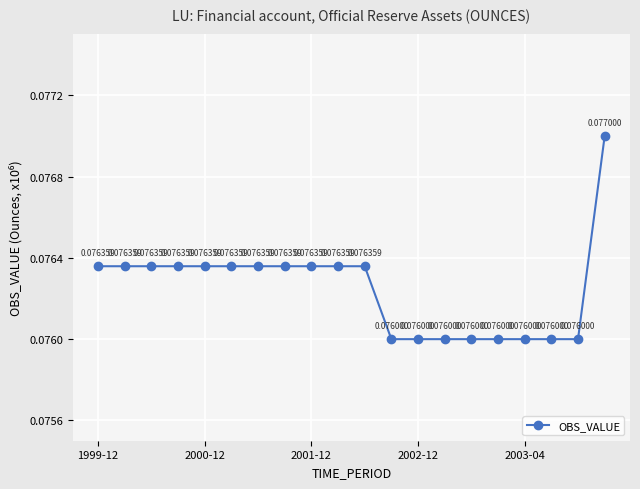

What is the sum of all values?

1.5